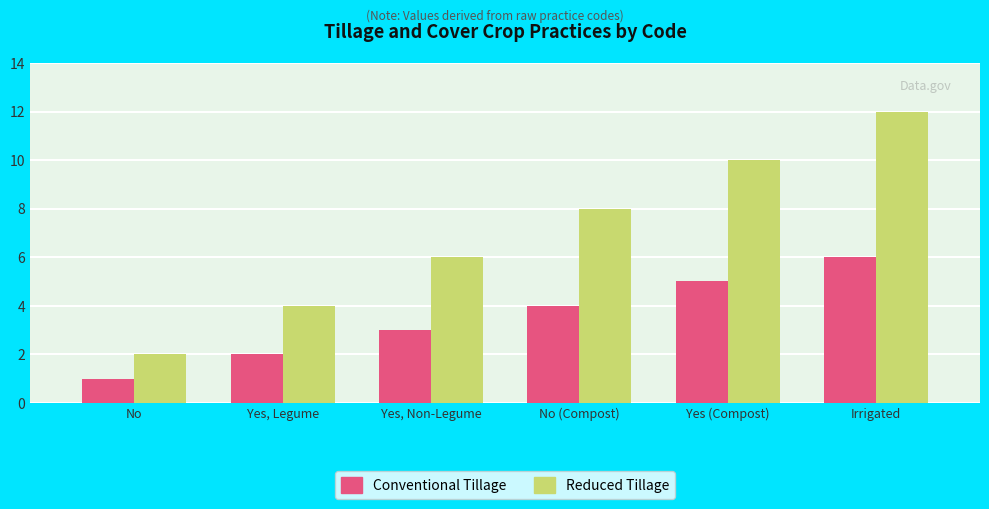

Between No and No (Compost), which series saw the biggest shift?

Reduced Tillage